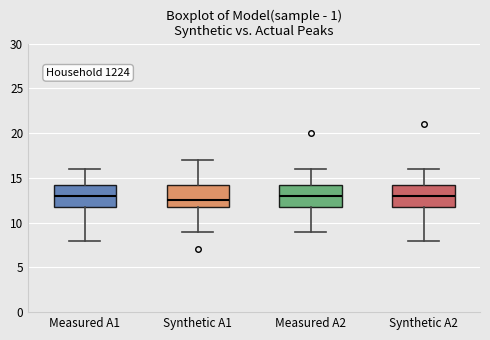

Reading left to right, read every box against the y-axis: the position of its median line, the range the box covers, and the ends of its whiskers. The values are not printed on the chart, so give them approximately, as read against the axis.

Measured A1: median 13.0, box 12.0 to 14.5, whiskers 8.0 to 16.0
Synthetic A1: median 12.5, box 12.0 to 14.5, whiskers 9.0 to 17.0
Measured A2: median 13.0, box 12.0 to 14.5, whiskers 9.0 to 16.0
Synthetic A2: median 13.0, box 12.0 to 14.5, whiskers 8.0 to 16.0